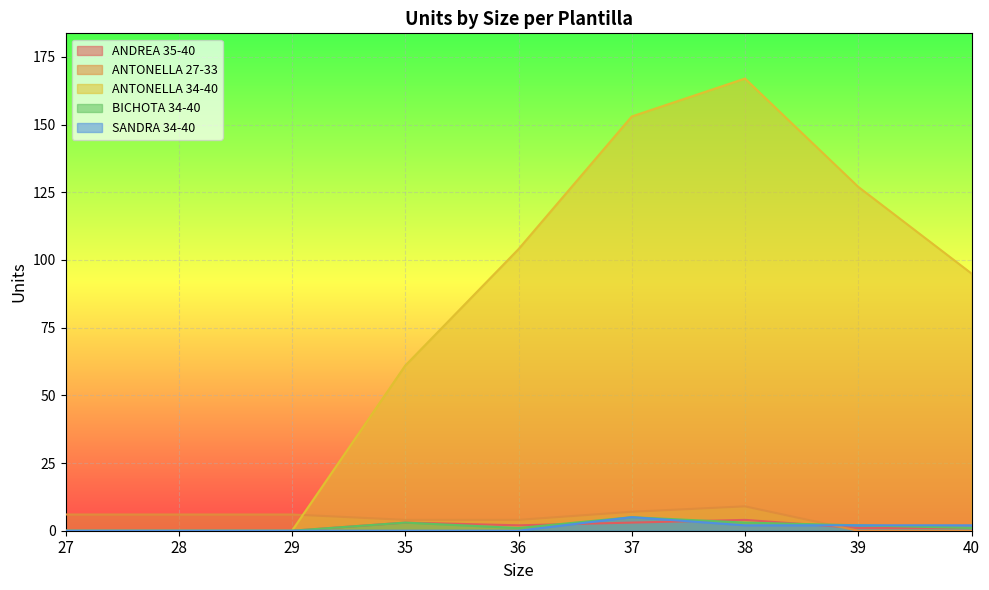

True or false: BICHOTA 34-40 and SANDRA 34-40 intersect in this chart.

False